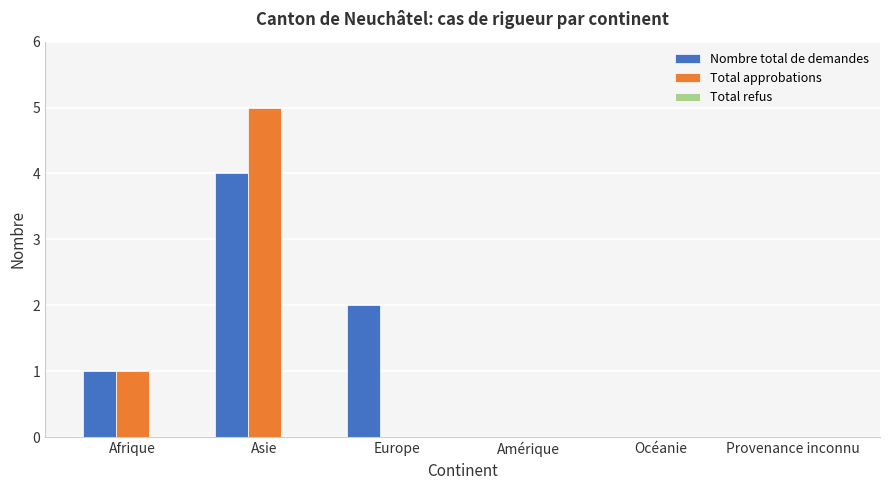

What is the sum of all Total approbations values?

6